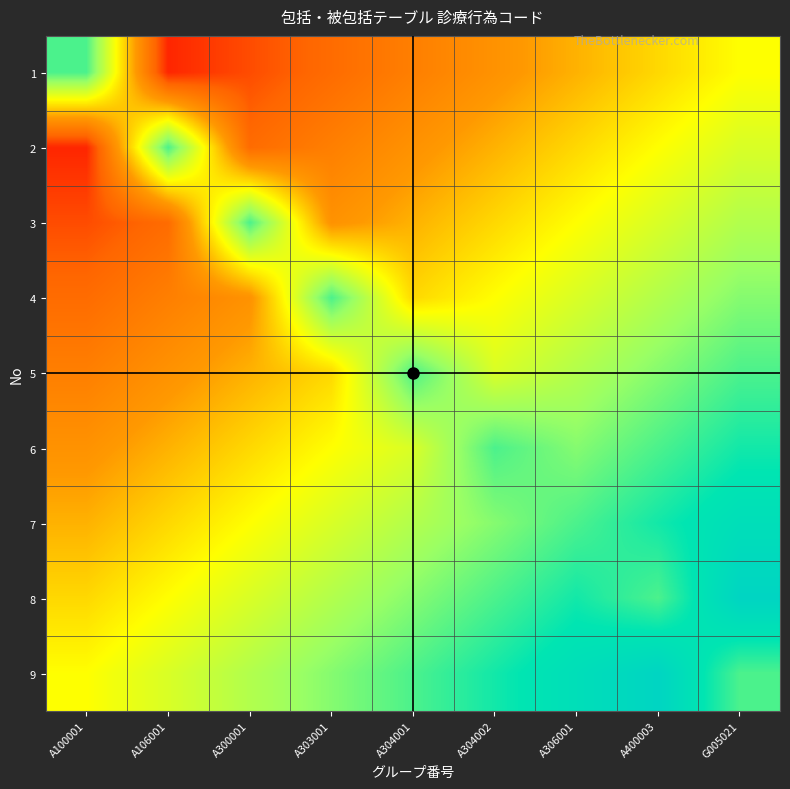

At which category is the sum across all series the highest?

G005021